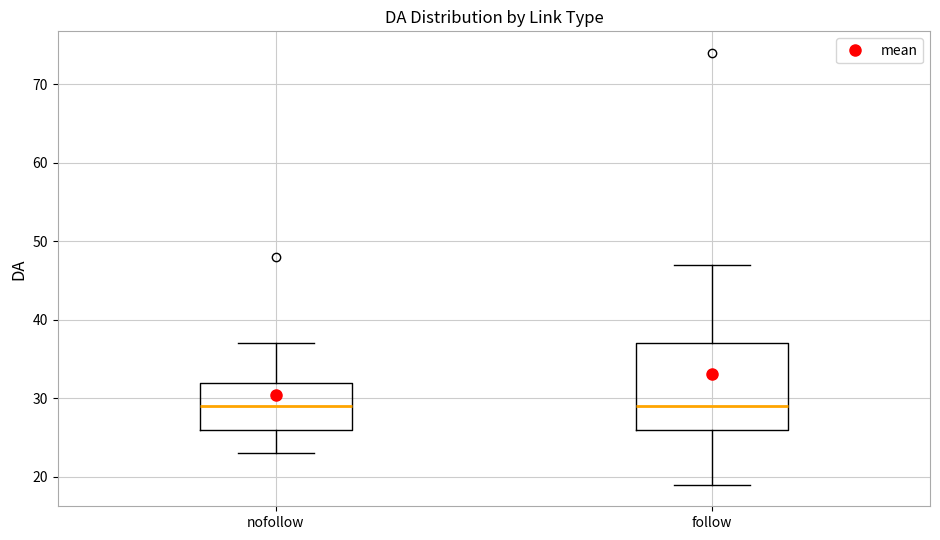

Where does the upper whisker of the box for follow end on the y-axis? The values are not printed on the chart, so give them approximately, as read against the axis.

47